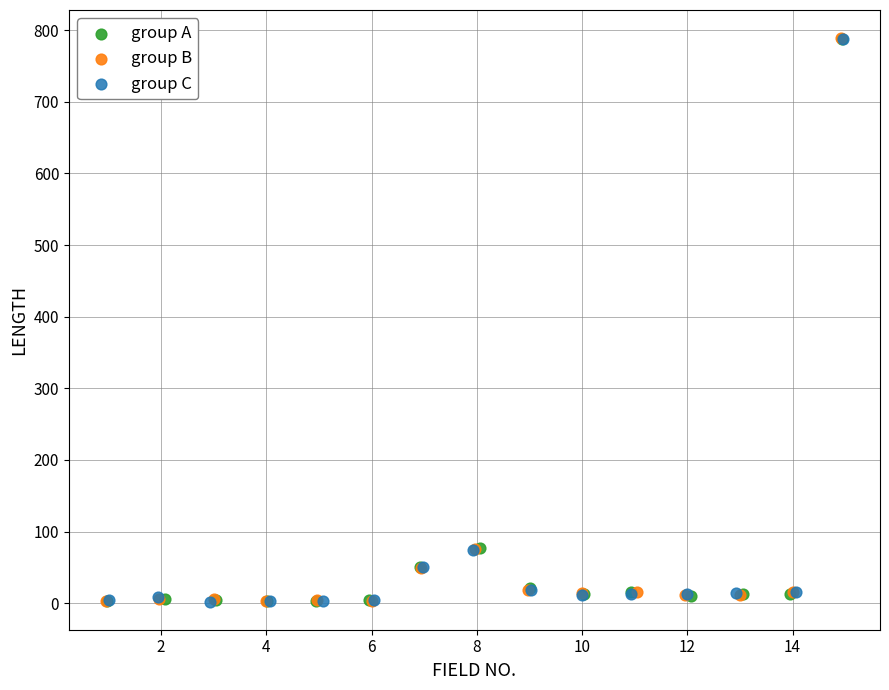

Which series has the largest Y range (max minus min)?

group B